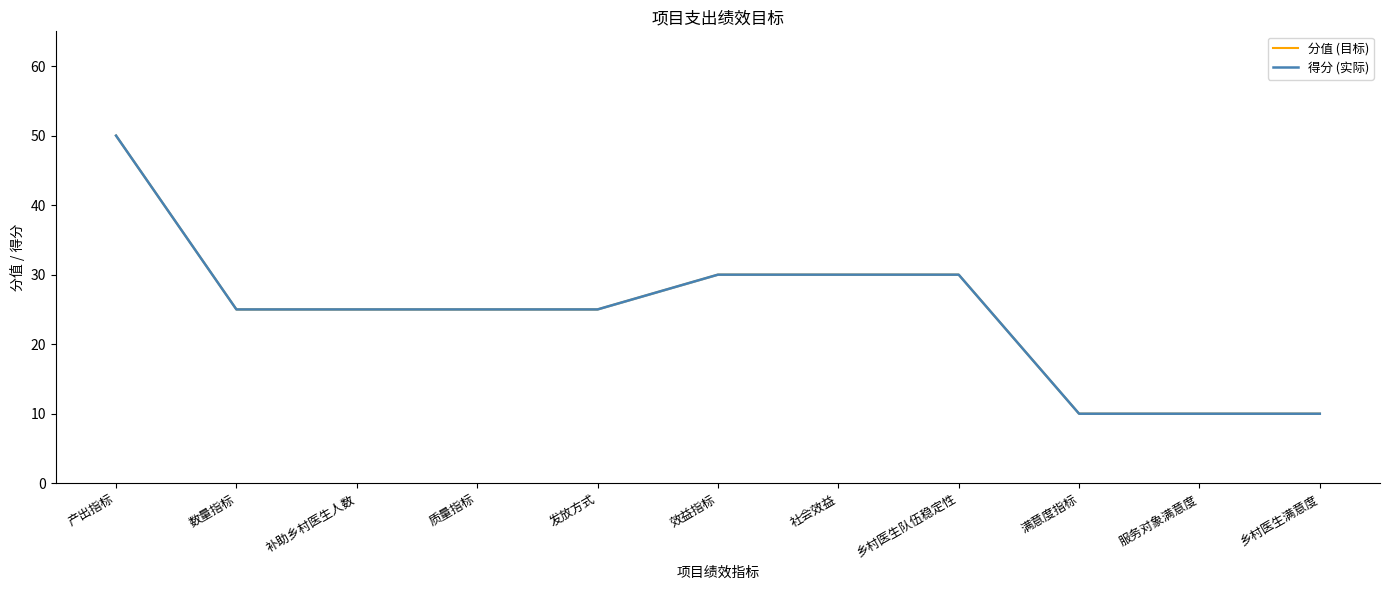

Is it true that 得分 (实际) equals 17 at 服务对象满意度?

False